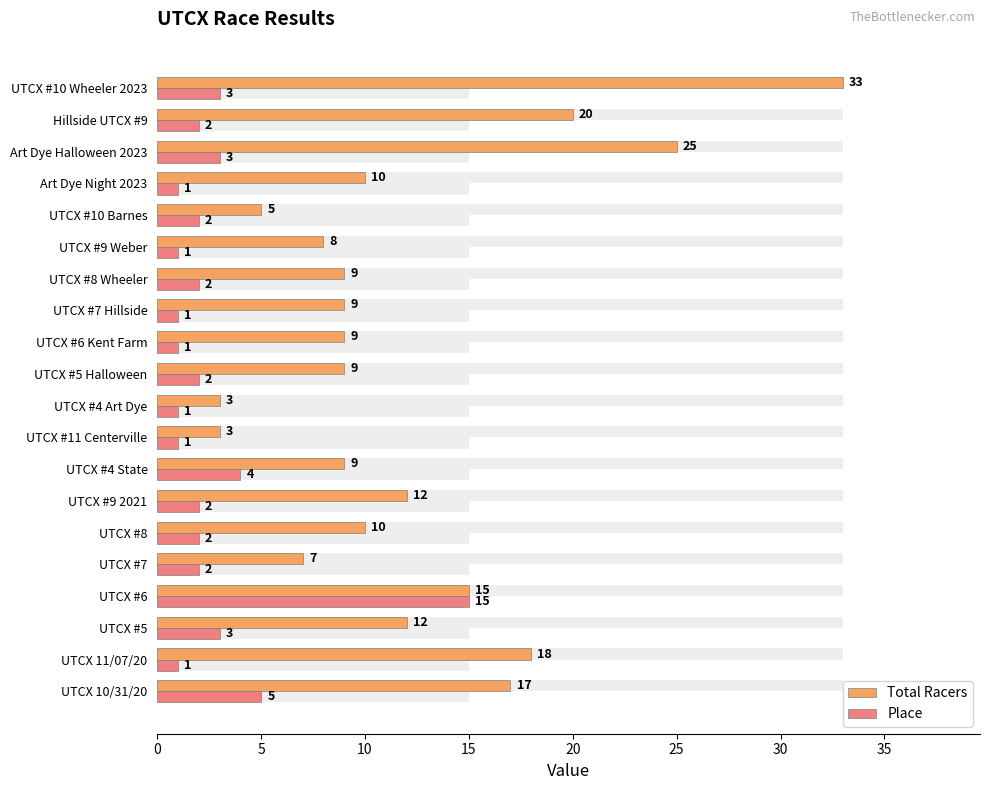

At how many categories does at least one series exceed 32?

1